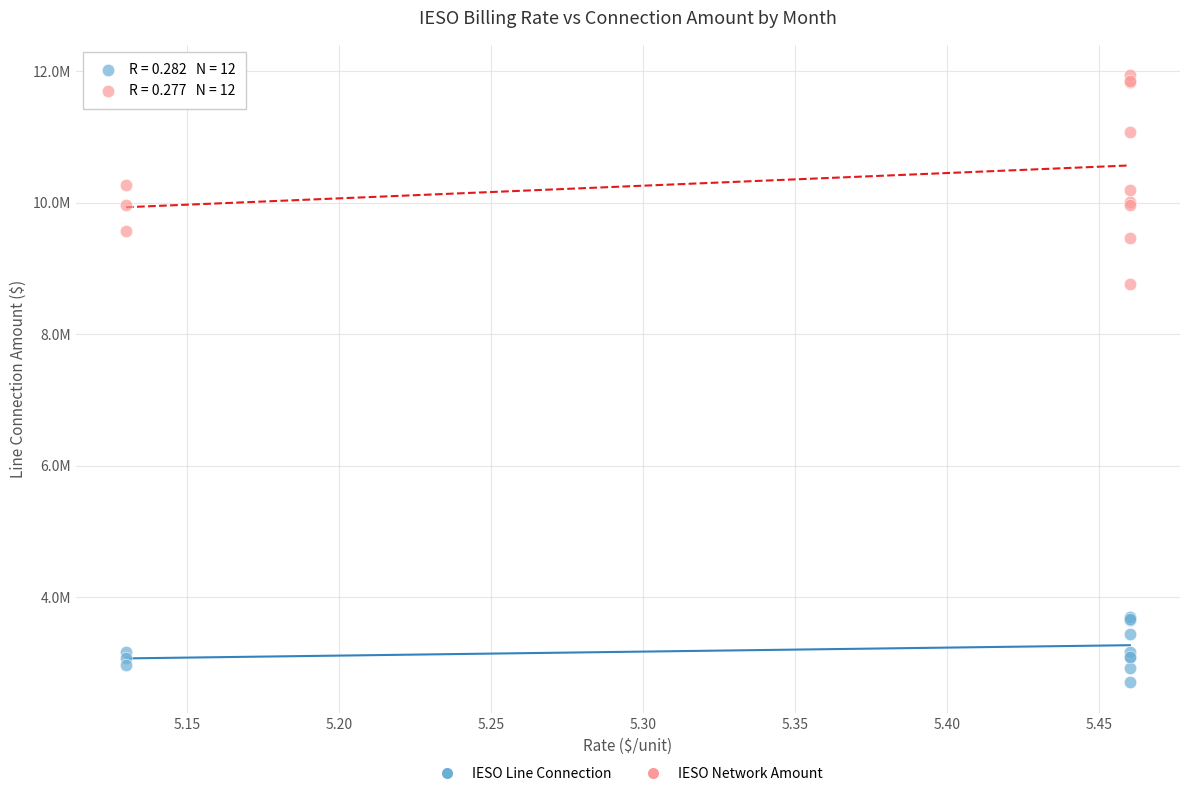

Which series reaches the maximum Y coordinate?

IESO Network Amount